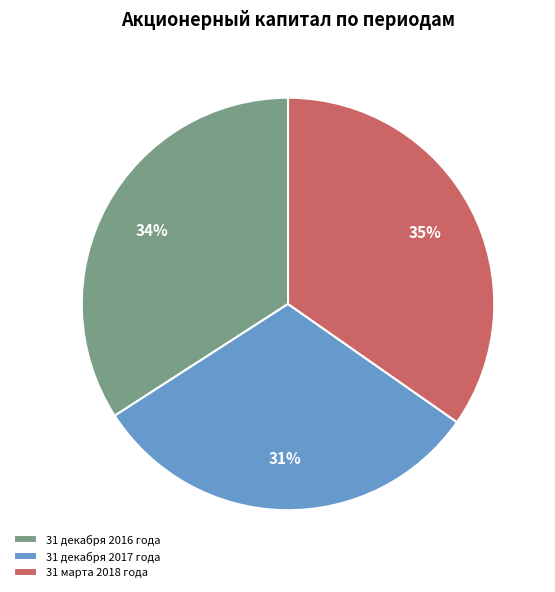

Which has a higher value, 31 марта 2018 года or 31 декабря 2016 года?

31 марта 2018 года